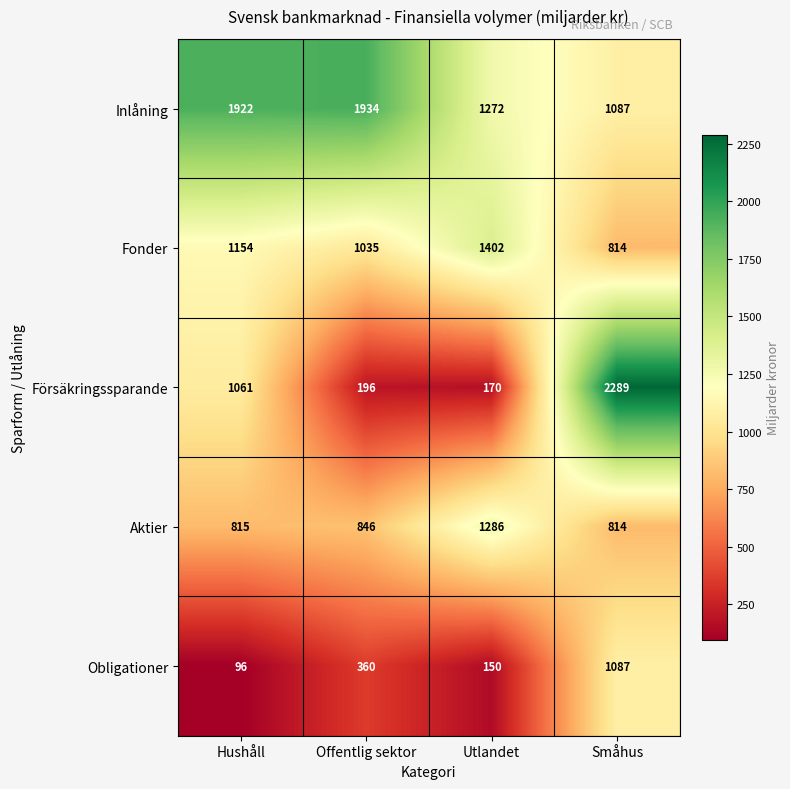

What is the spread (max minus min) of values at Offentlig sektor?

1738